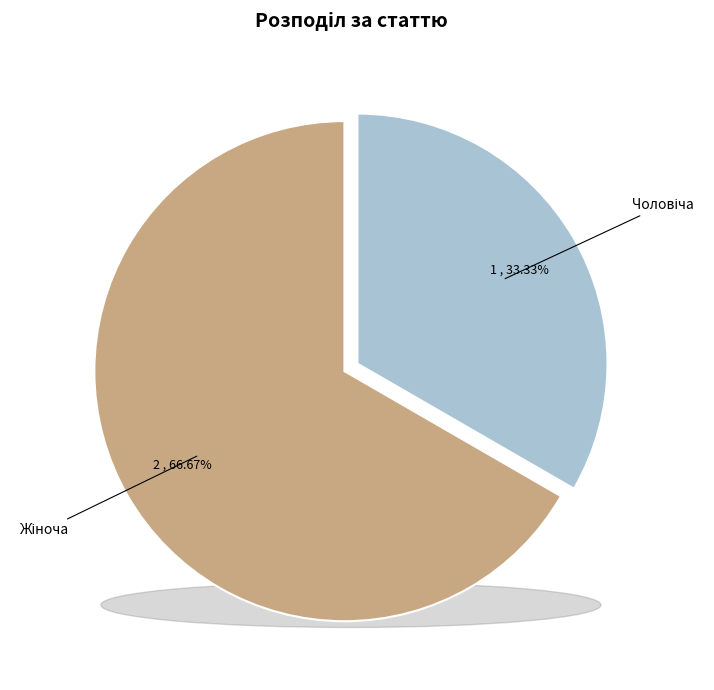

Do Жіноча and Чоловіча together represent more than half of the pie?

Yes